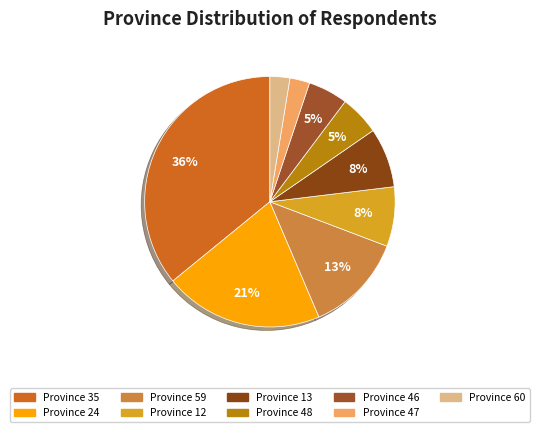

Is there a majority slice in this chart?

No